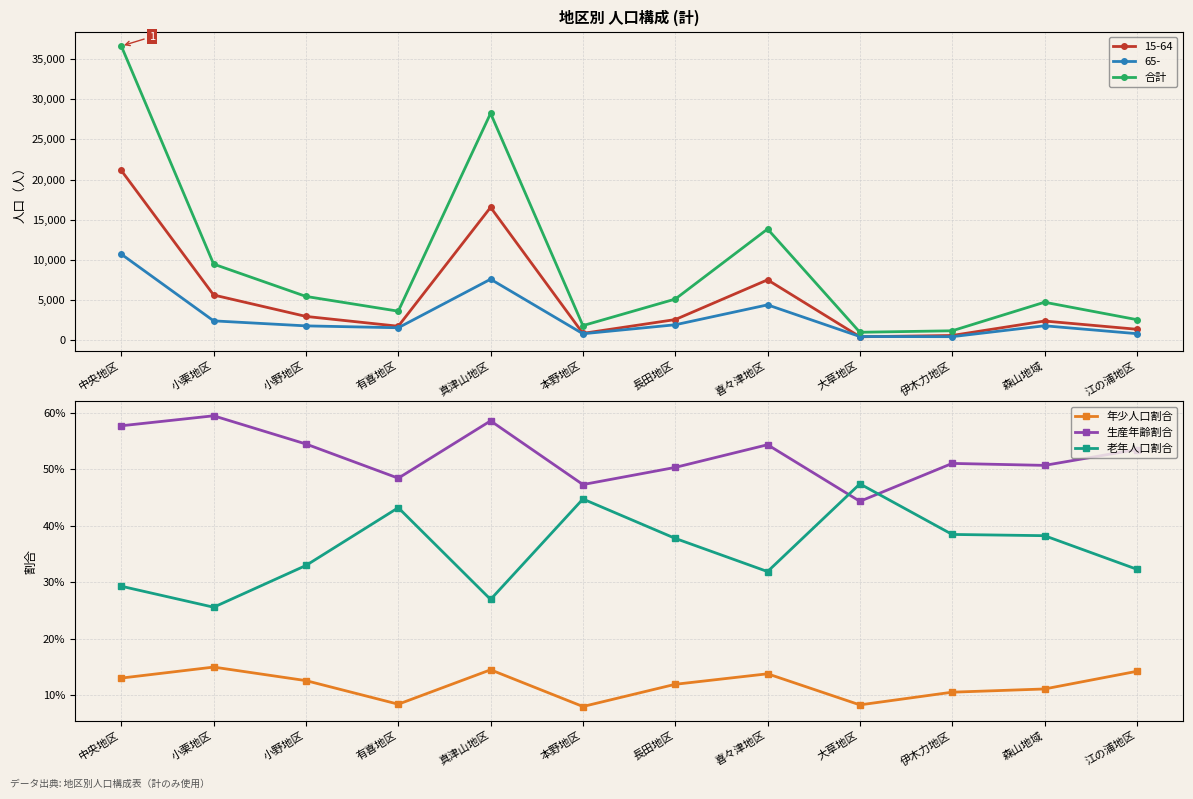

Reading left to right, transcribe all the data shown in this chart.

合計: 36614.0	9486.0	5465.0	3630.0	28242.0	1835.0	5135.0	13850.0	1006.0	1191.0	4744.0	2577.0
年少人口割合: 0.1	0.1	0.1	0.1	0.1	0.1	0.1	0.1	0.1	0.1	0.1	0.1
生産年齢割合: 0.6	0.6	0.5	0.5	0.6	0.5	0.5	0.5	0.4	0.5	0.5	0.5
老年人口割合: 0.3	0.3	0.3	0.4	0.3	0.4	0.4	0.3	0.5	0.4	0.4	0.3